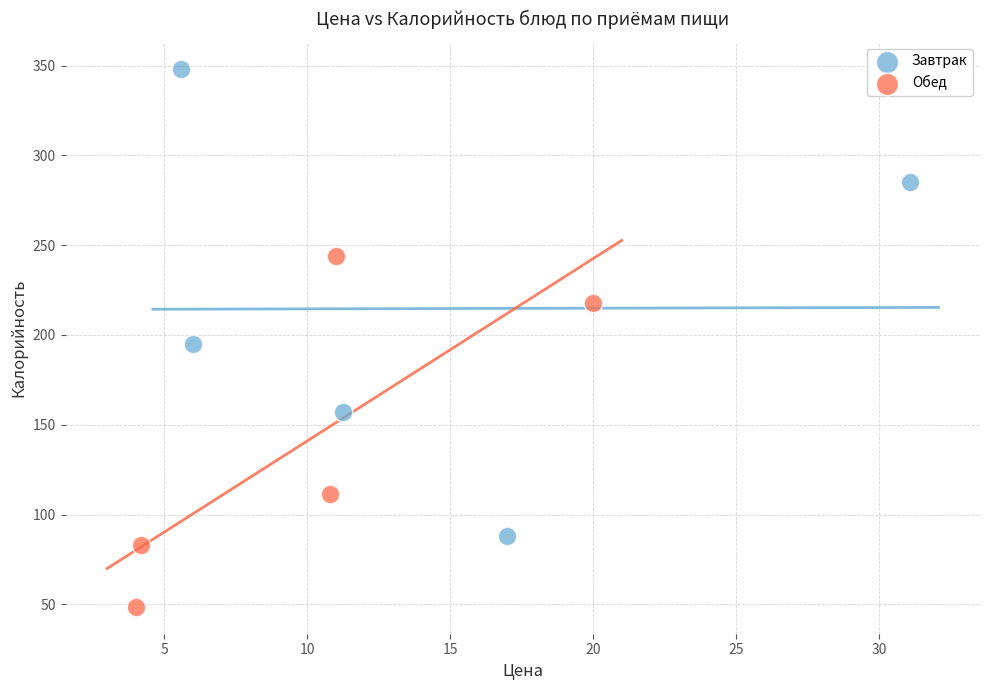

Which series has the largest Y range (max minus min)?

Завтрак